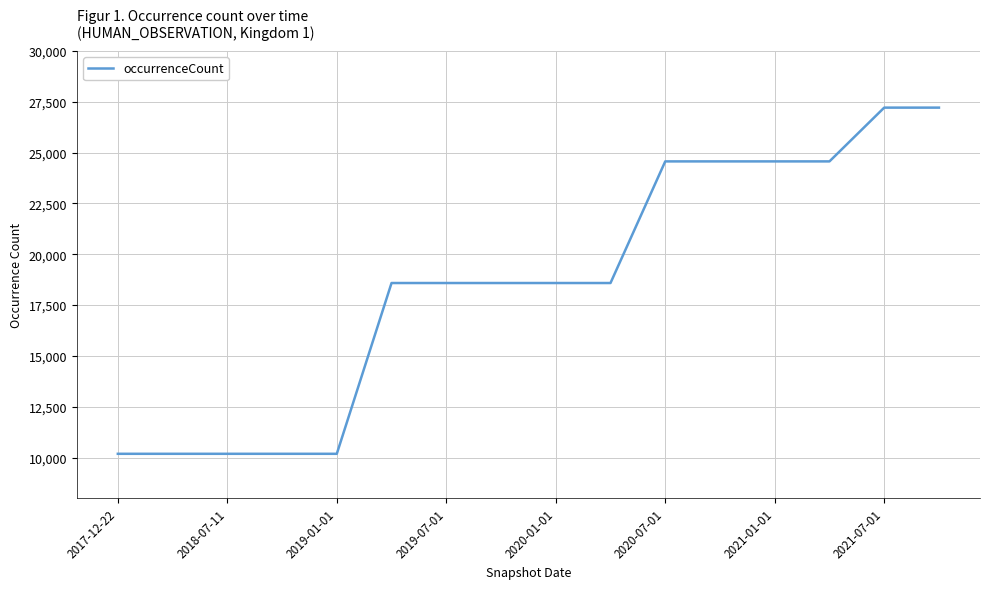

What is the difference between the maximum and minimum values?

17029